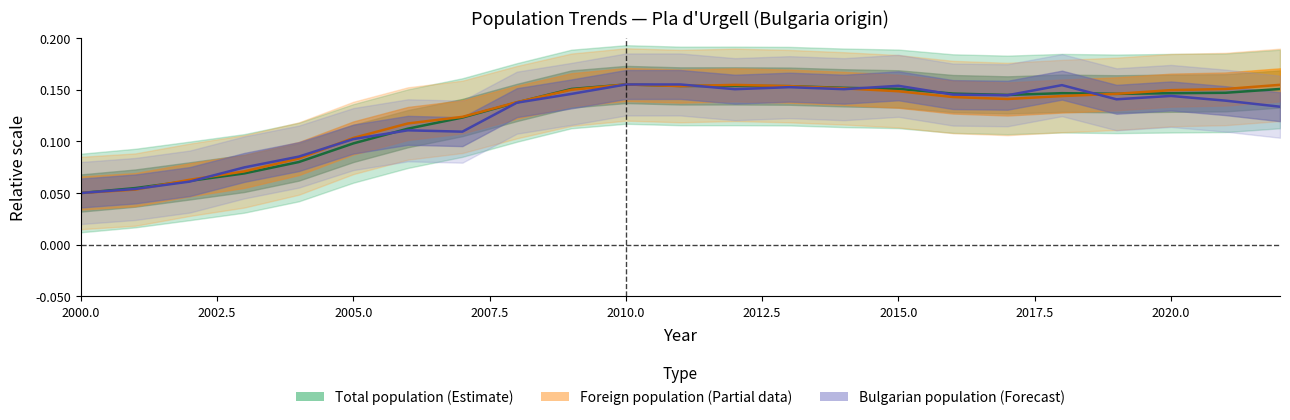

In Bulgarian population, how many points are lower than both neighbors (excluding endpoints)?

5